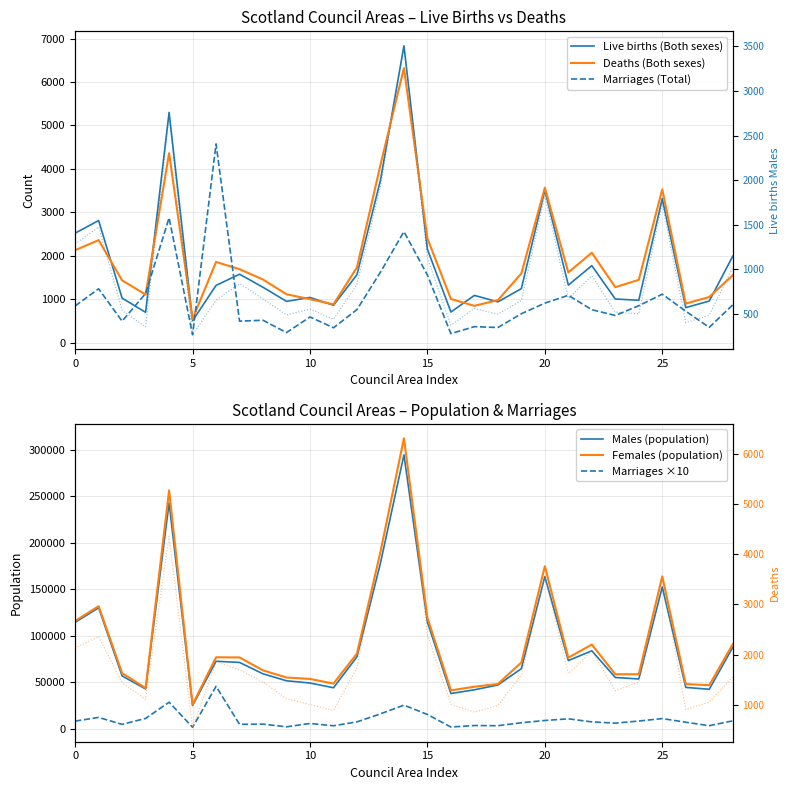

The value of Deaths (Both sexes) at 10 is 1001. True or false?

True